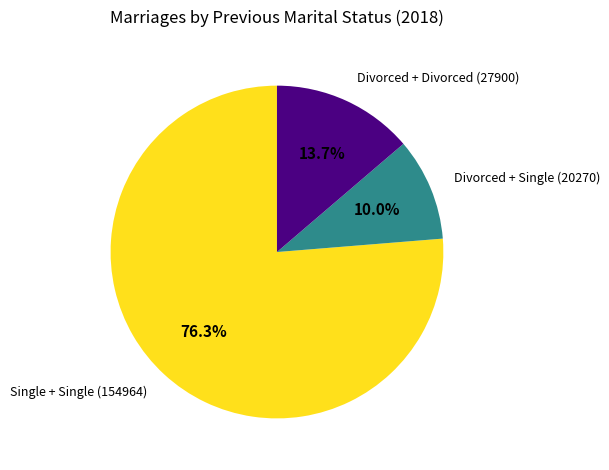

How many segments does this pie chart have?

3